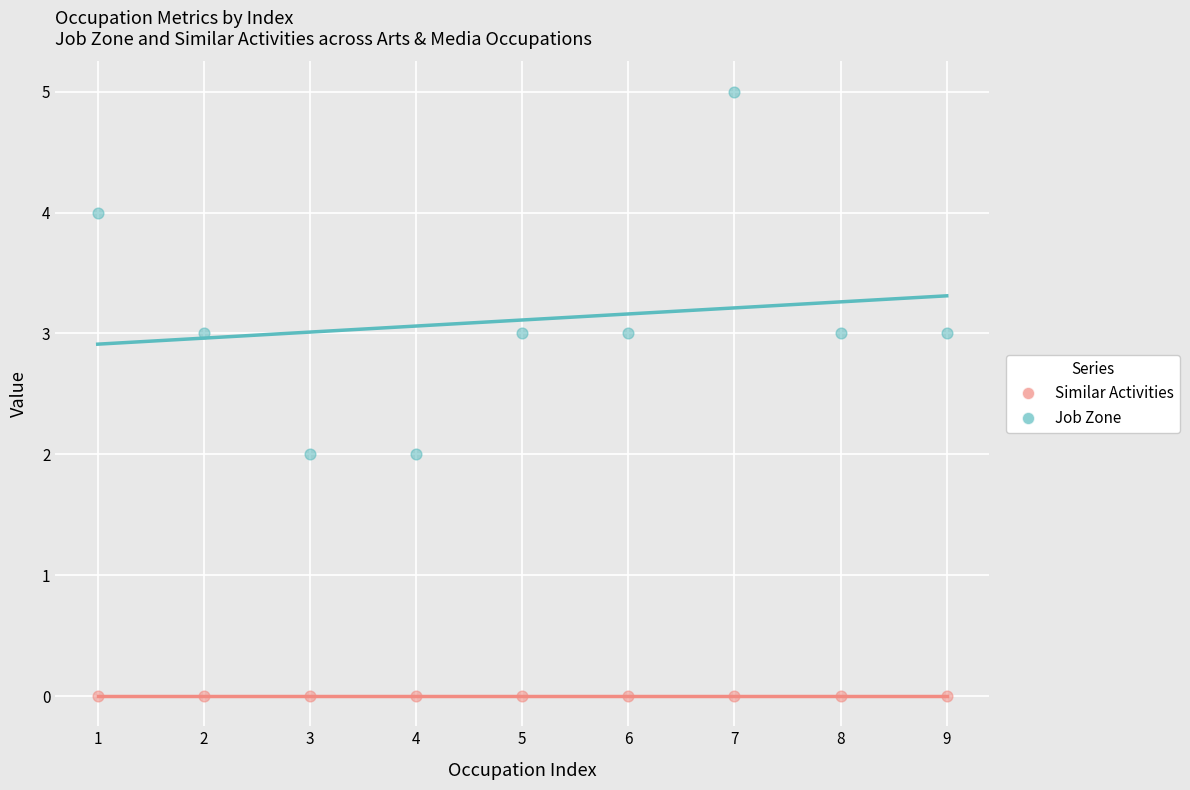

Which series contains the lowest Y value?

Similar Activities